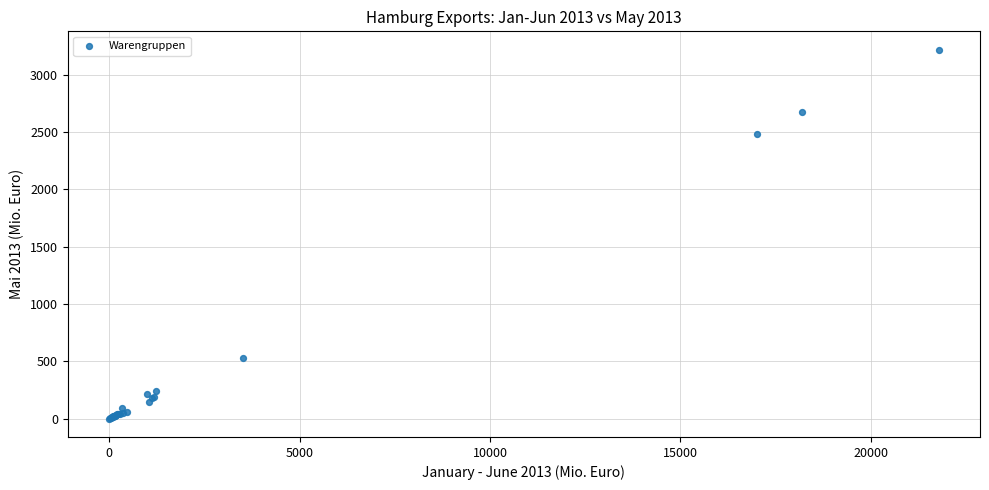

What Y value in the scatter plot is closest to 1608?

2481.2